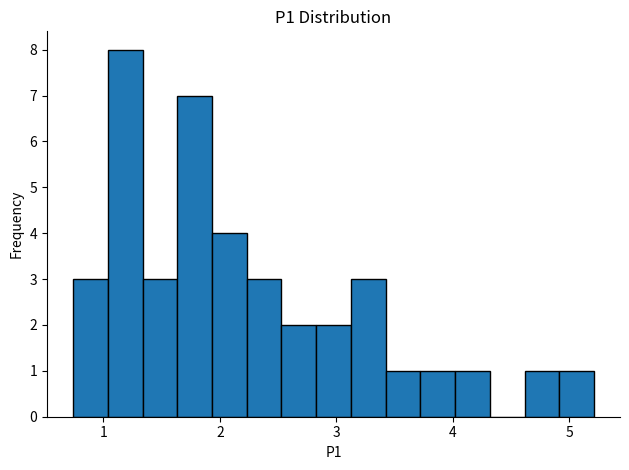

Around what value on the x-axis is the tallest bar? Give the approximate position of its centre, as read against the axis.

1.2